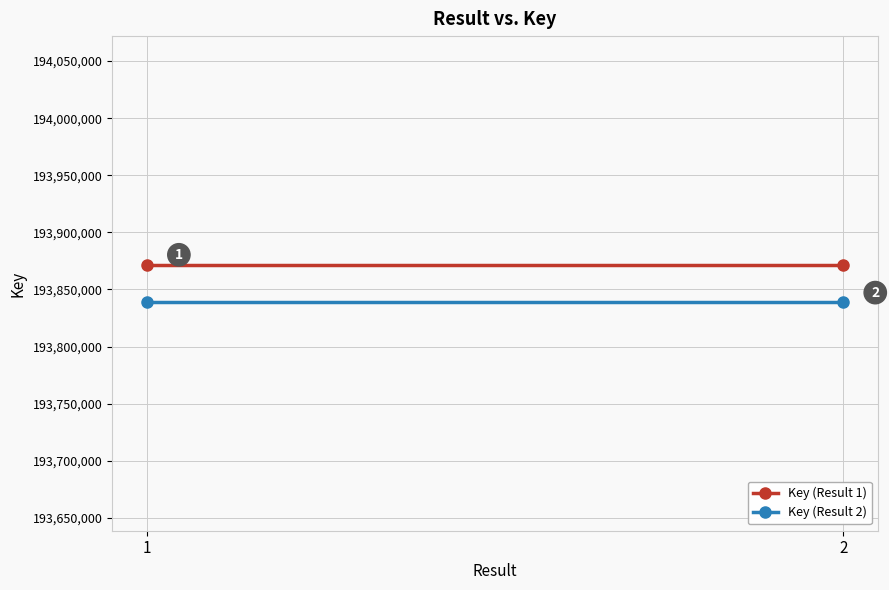

True or false: Key (Result 1) has a value of 265486188 at 2.

False